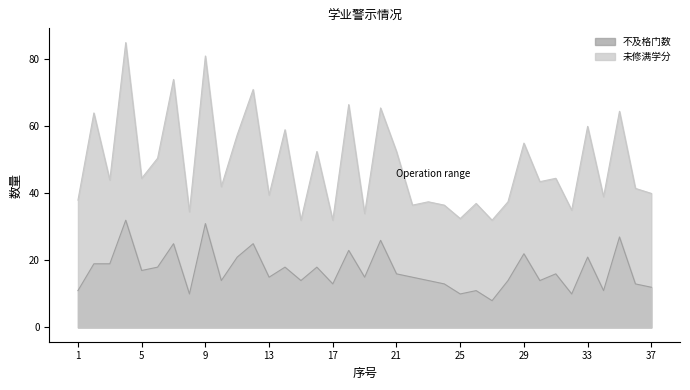

Where does the 不及格门数 series first go above 15?

2